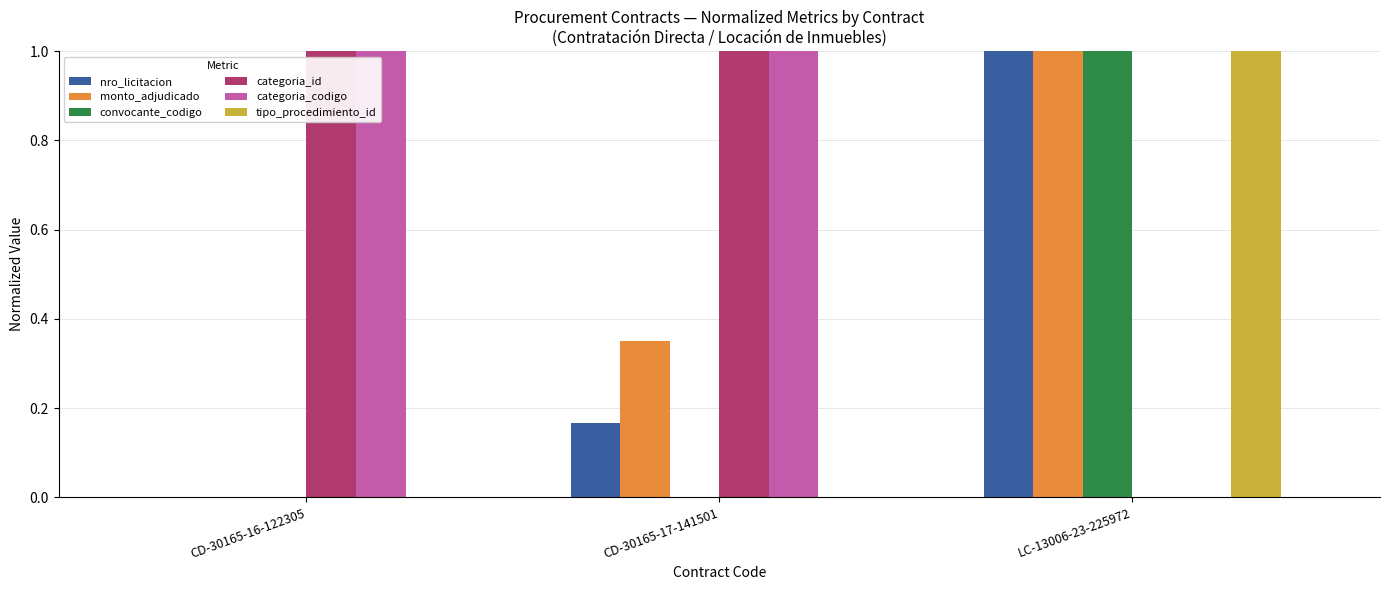

How many series are shown in this chart?

6